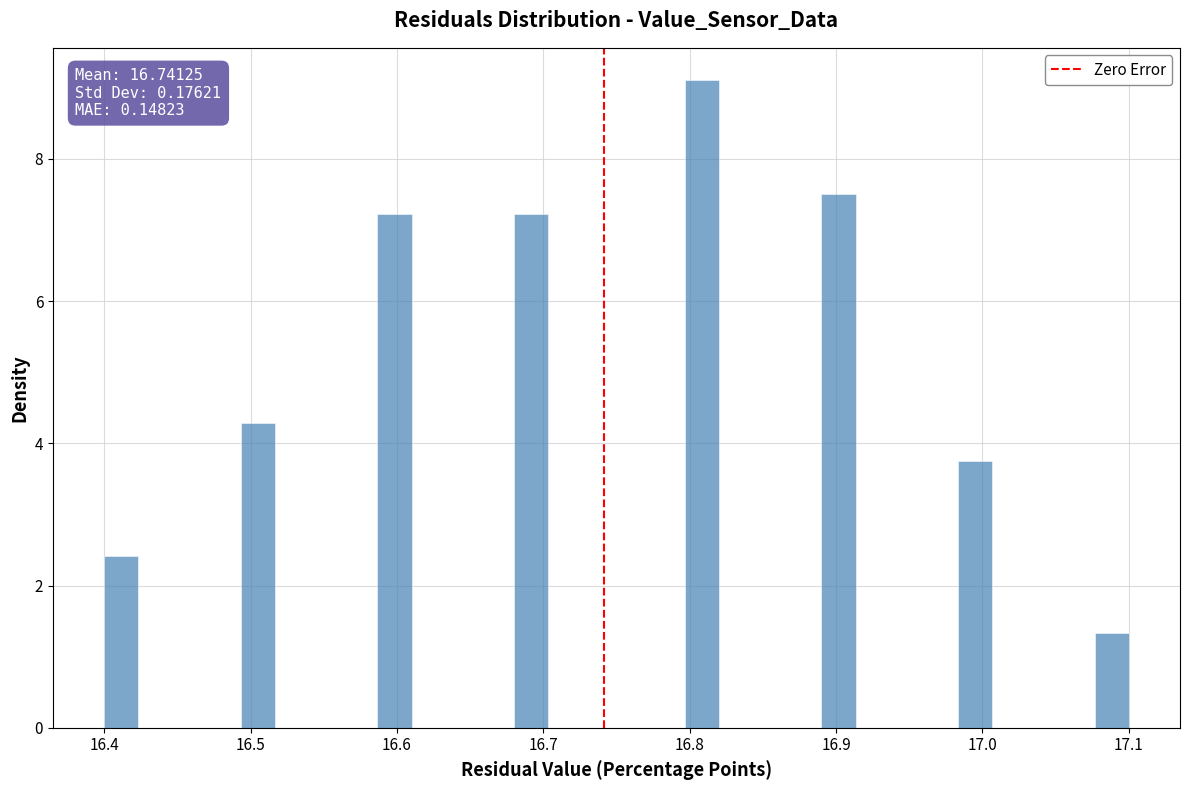

Read against the x-axis, roughly where is the centre of the tallest bar?

16.81